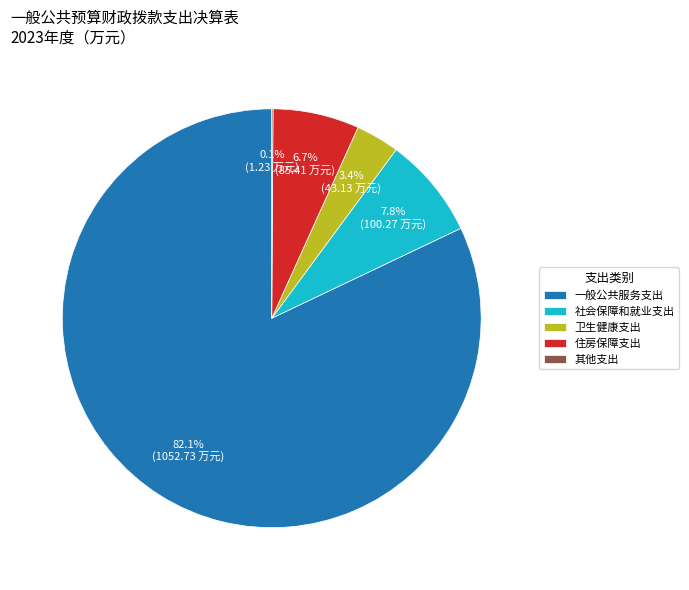

Is 社会保障和就业支出 the majority of the pie?

No